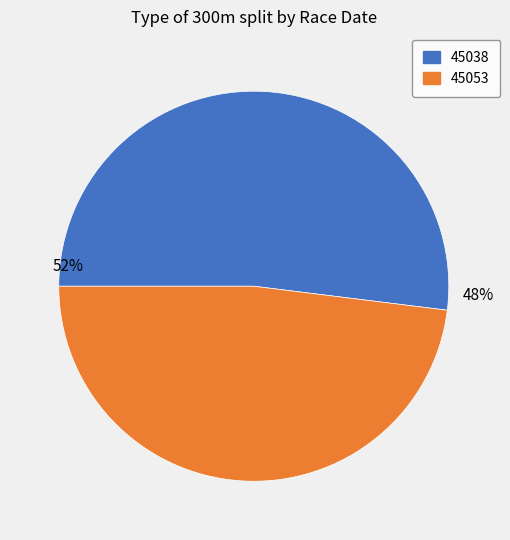

Which slice is the smallest?

45053